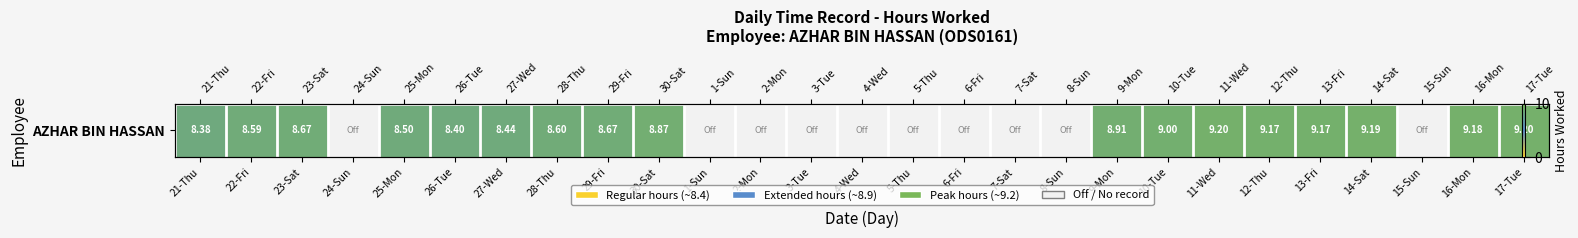

Reading right to left, extract all data points from this chart.

17-Tue=9.2	16-Mon=9.2	15-Sun=0.0	14-Sat=9.2	13-Fri=9.2	12-Thu=9.2	11-Wed=9.2	10-Tue=9.0	9-Mon=8.9	8-Sun=0.0	7-Sat=0.0	6-Fri=0.0	5-Thu=0.0	4-Wed=0.0	3-Tue=0.0	2-Mon=0.0	1-Sun=0.0	30-Sat=8.9	29-Fri=8.7	28-Thu=8.6	27-Wed=8.4	26-Tue=8.4	25-Mon=8.5	24-Sun=0.0	23-Sat=8.7	22-Fri=8.6	21-Thu=8.4